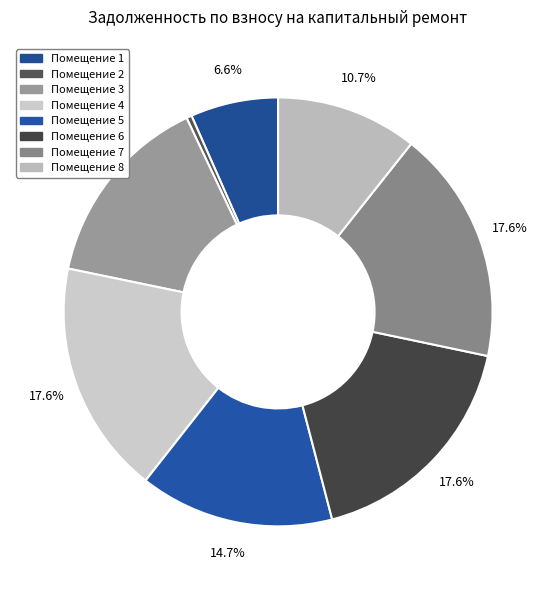

How many segments does this pie chart have?

8